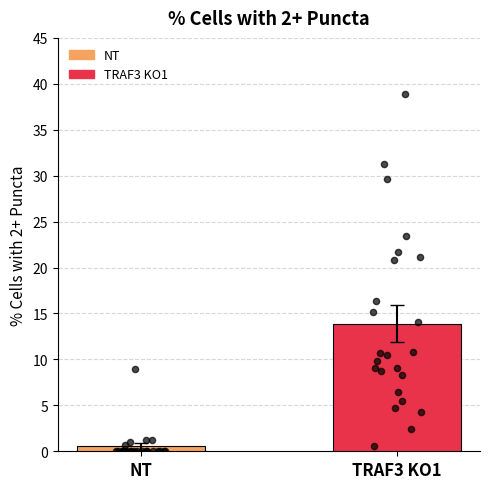

Which series reaches the maximum Y coordinate?

TRAF3 KO1